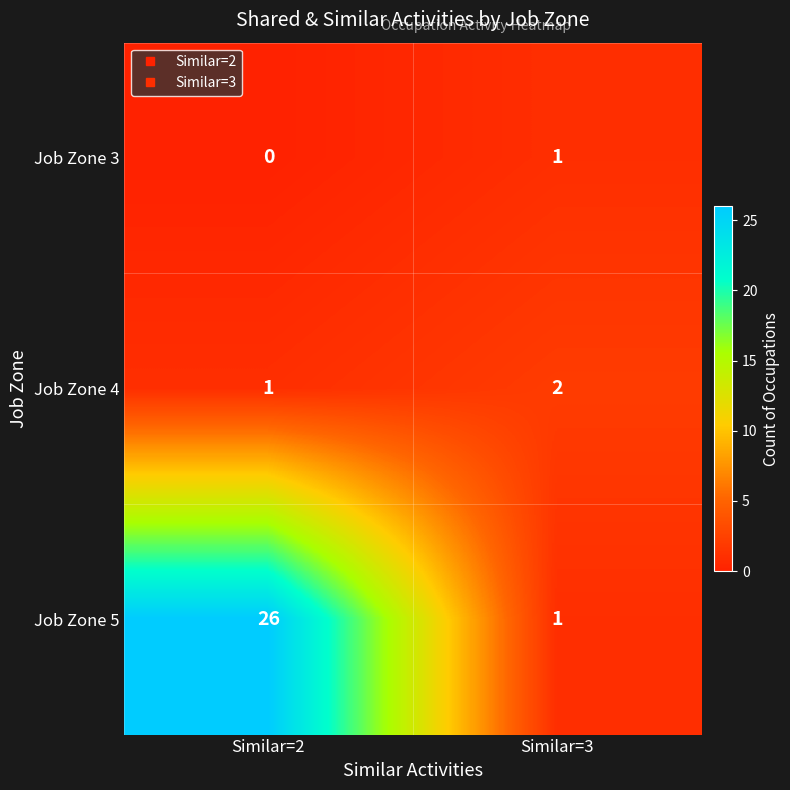

Between Similar=2 and Similar=3, which series saw the biggest shift?

Job Zone 5